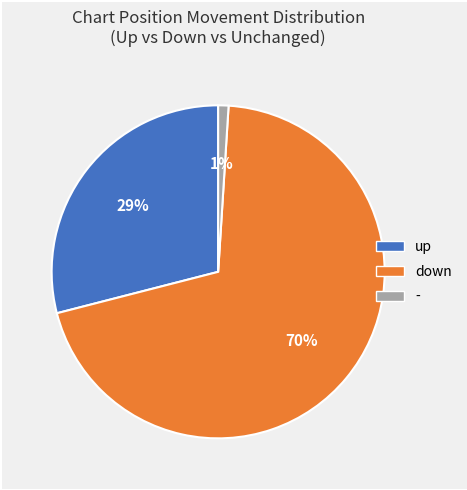

Does any single category account for the majority?

Yes